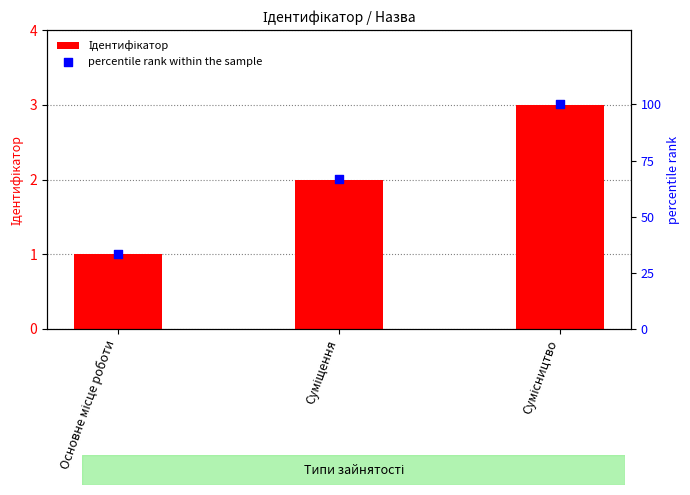

At which category is the sum across all series the highest?

Сумісництво